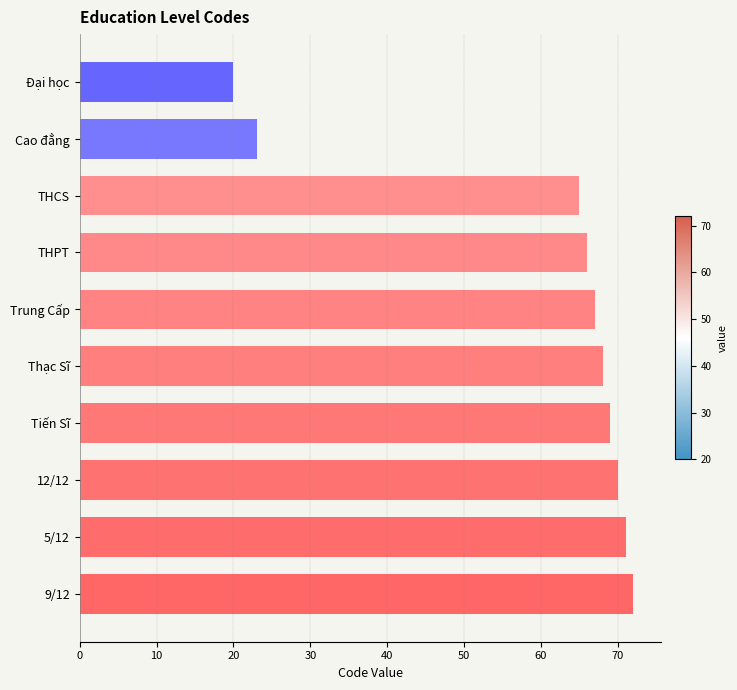

How many distinct data groups are displayed?

1